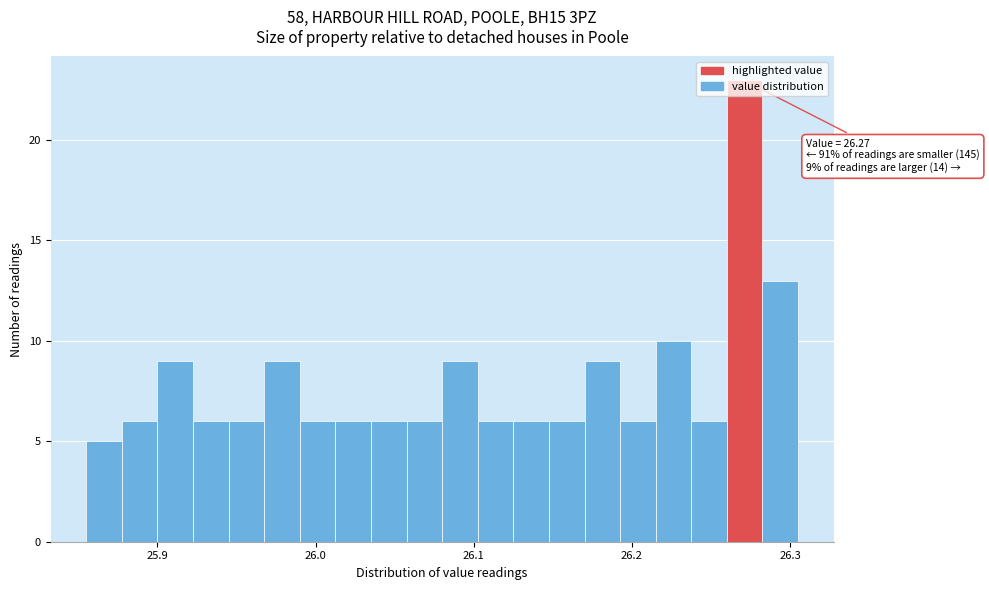

Around what value on the x-axis is the tallest bar? Give the approximate position of its centre, as read against the axis.

26.27